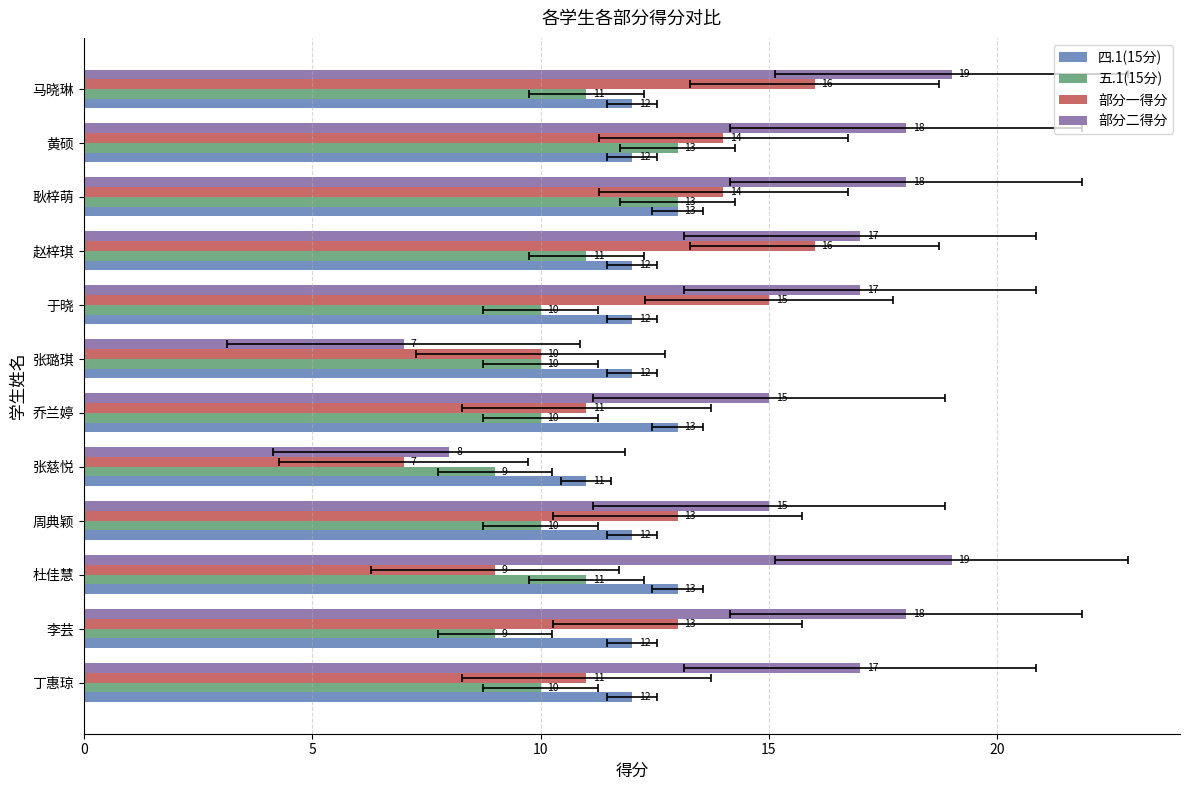

Where is 部分二得分 nearest to the value 13?

周典颖